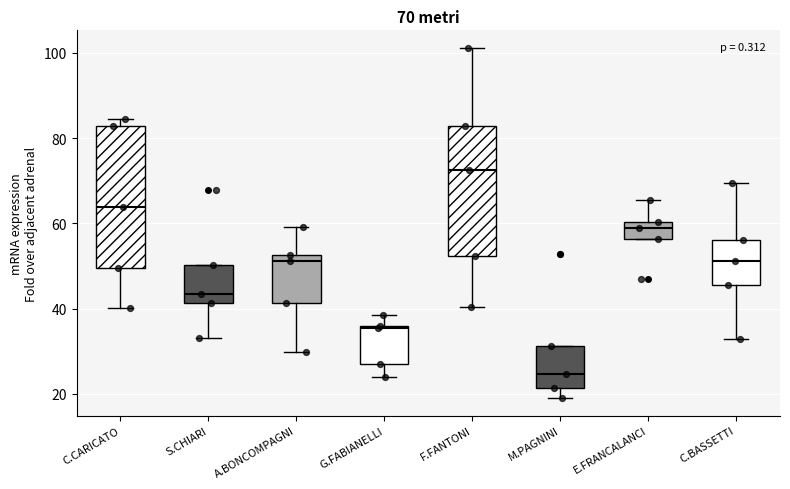

Comparing the boxes themselves (not the whiskers), which one is the tallest?

C.CARICATO